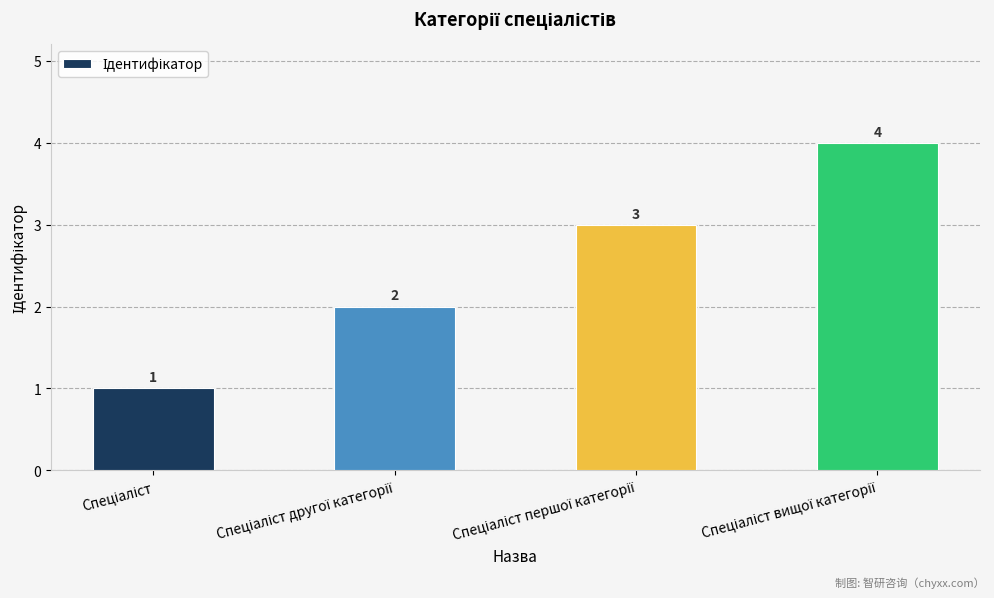

What is the value of the 2nd bar from the left?

2